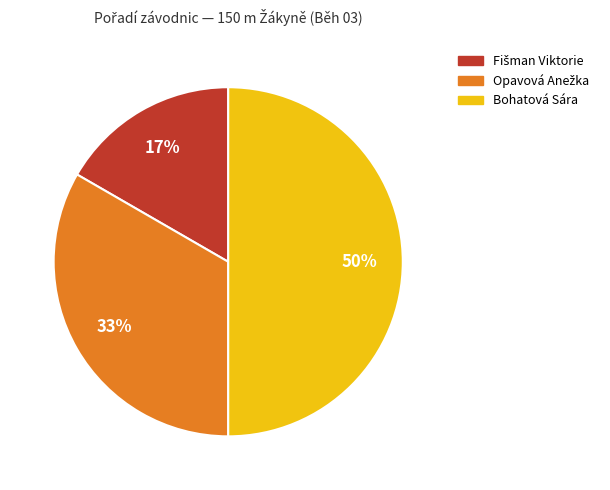

What percentage is the Bohatová Sára slice, to the nearest percent?

50%